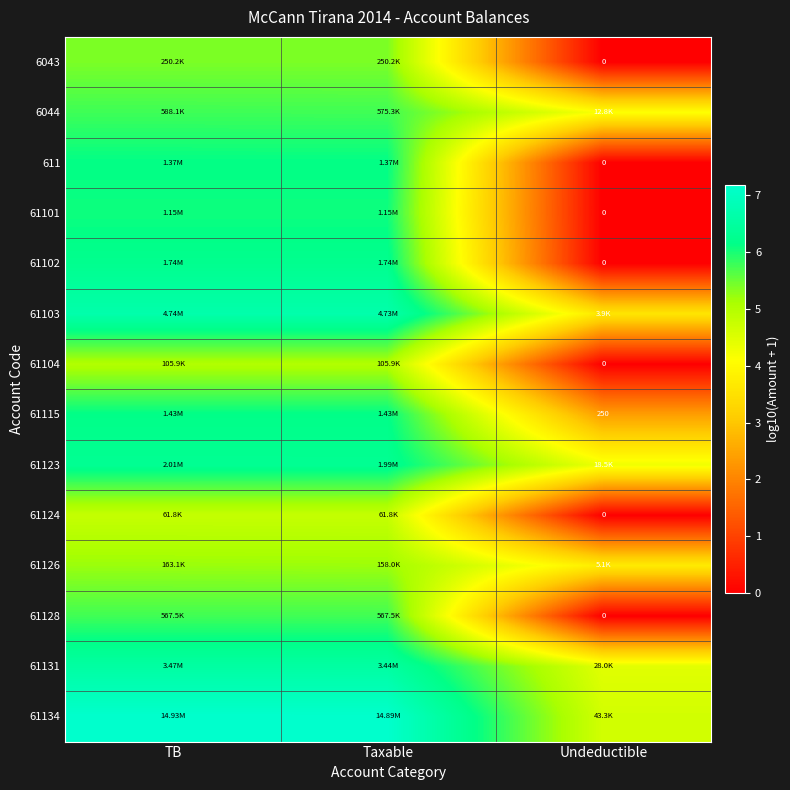

What is the highest value of the 611 series?

6.1